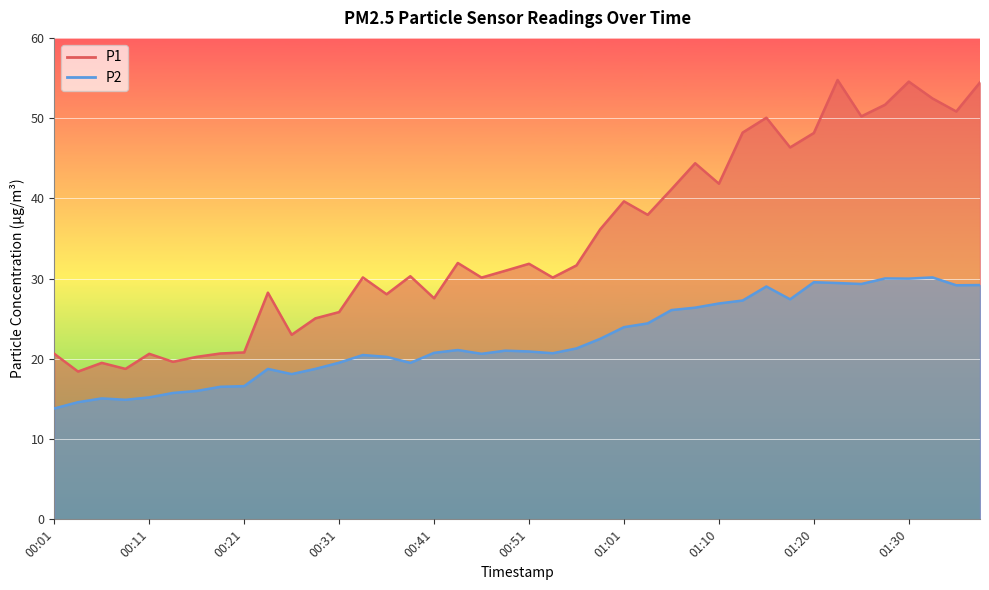

List the series in order of their overall mean, highest first.

P1, P2